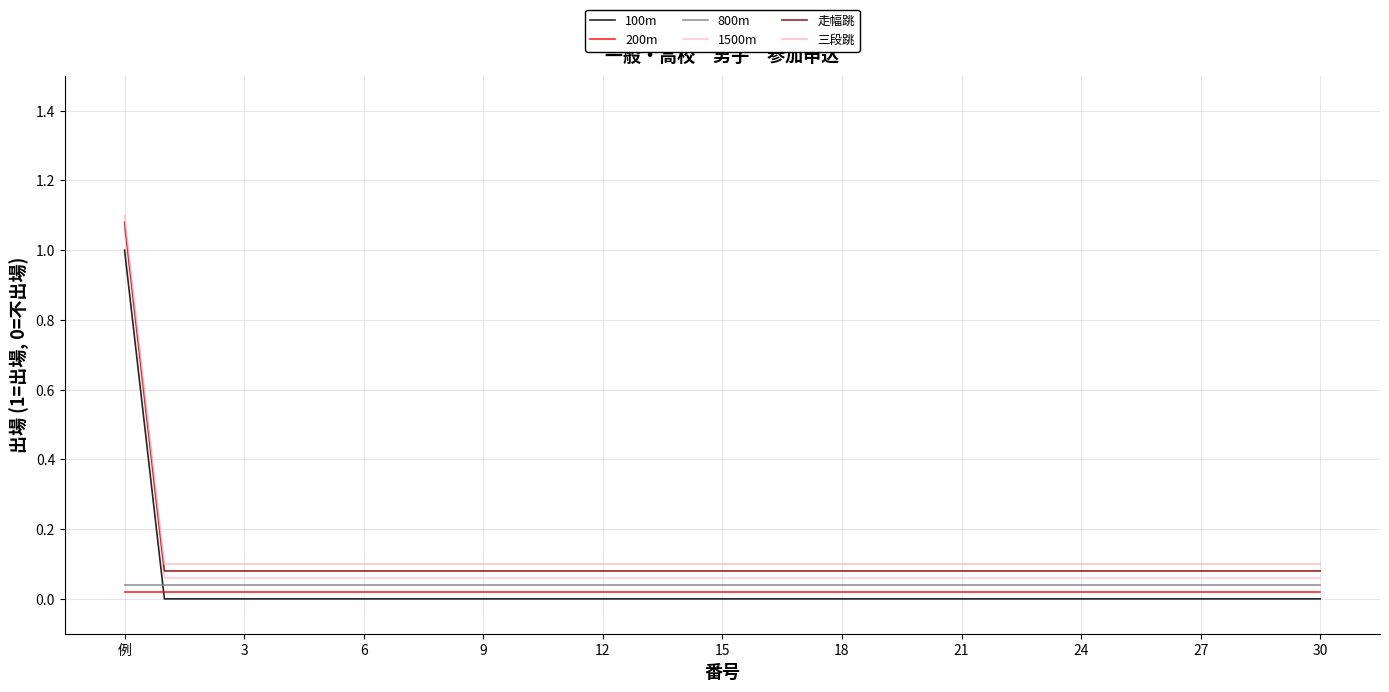

At how many categories does at least one series exceed 0?

31